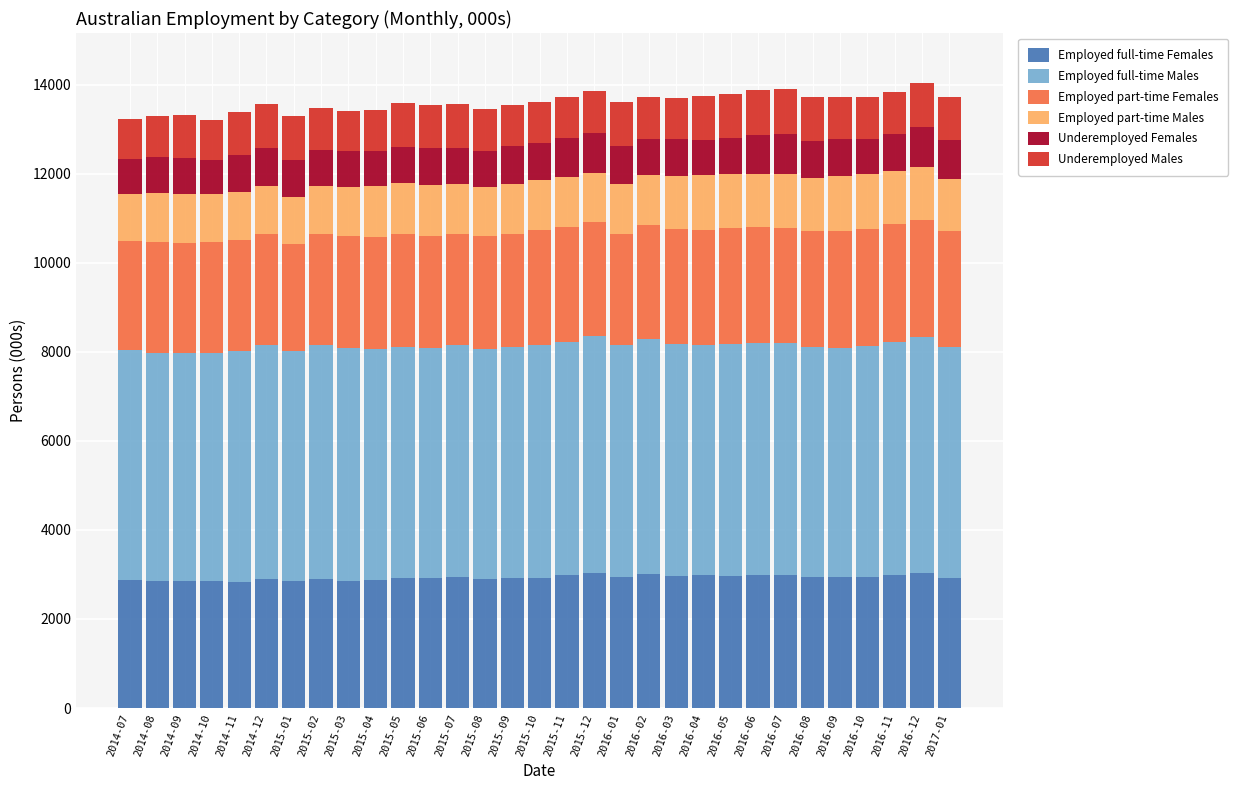

What is the highest value of the Employed full-time Females series?

3033.2